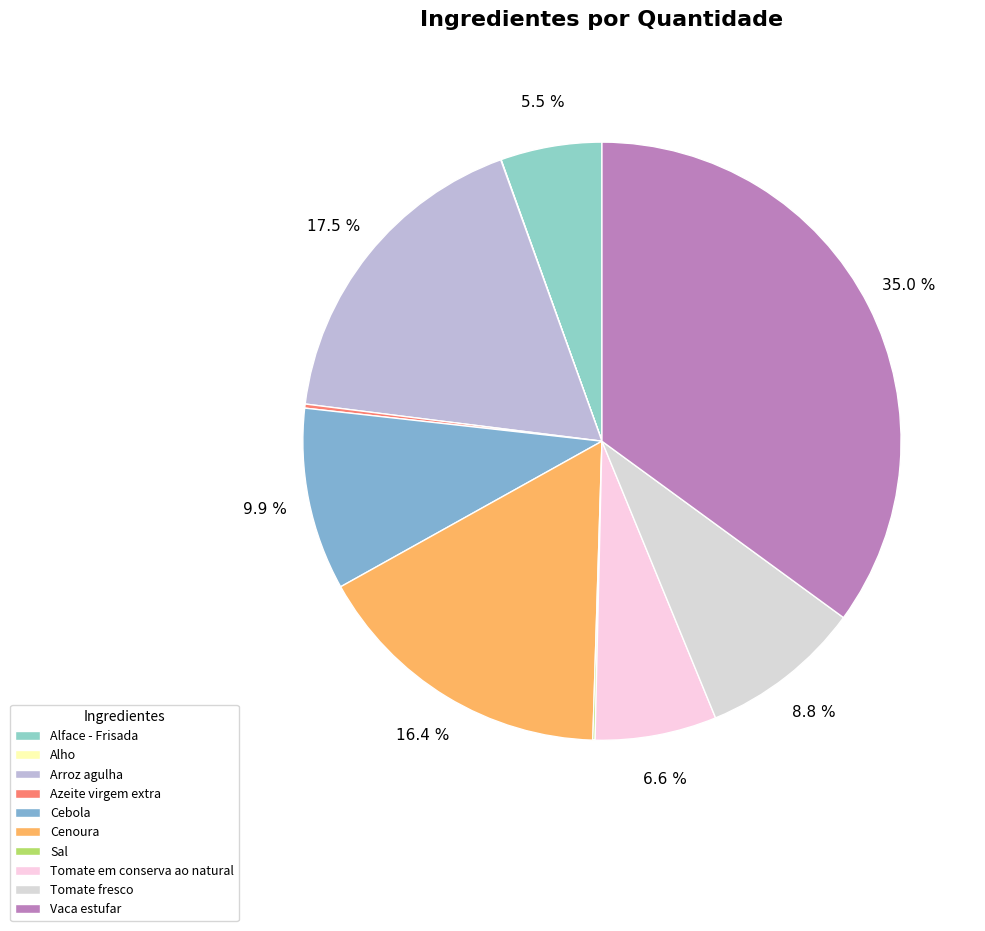

Does Tomate em conserva ao natural account for over 50% of the chart?

No